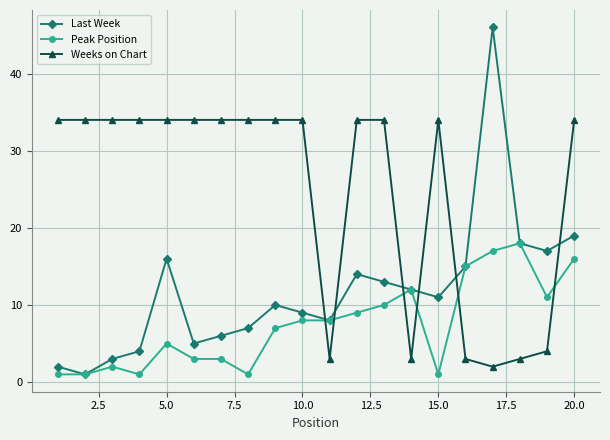

How many times do Weeks on Chart and Peak Position cross each other?

6